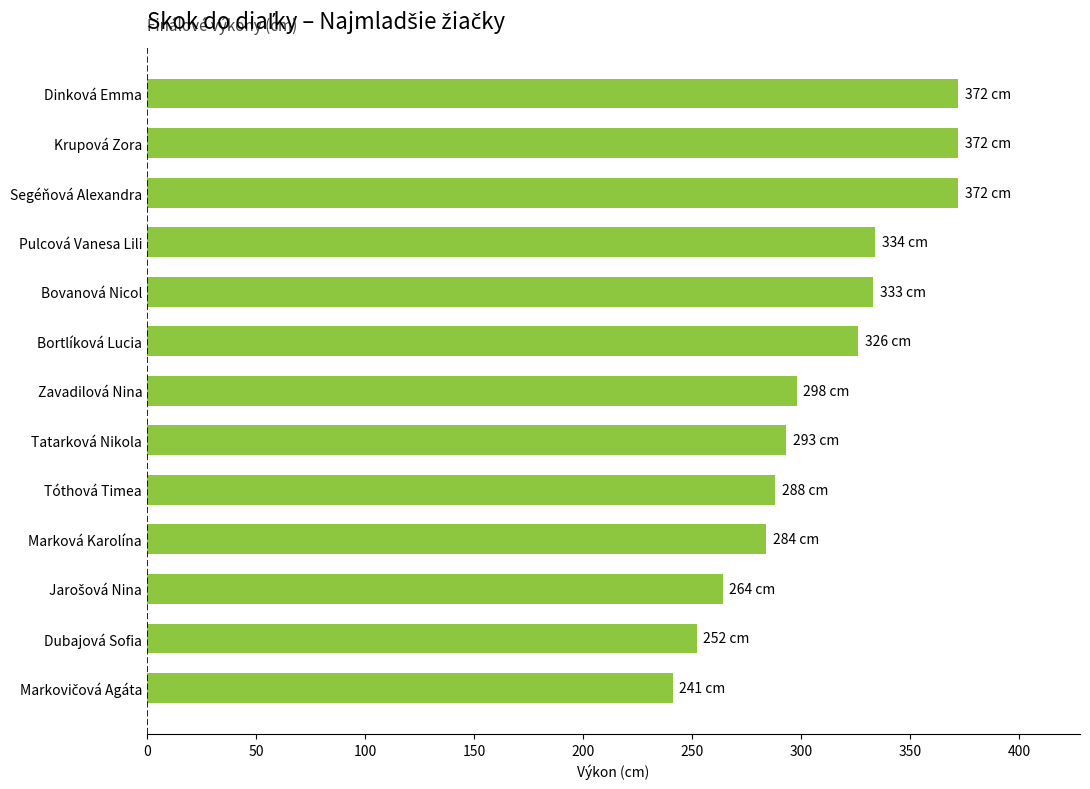

What is the difference between the second highest and second lowest values?

120